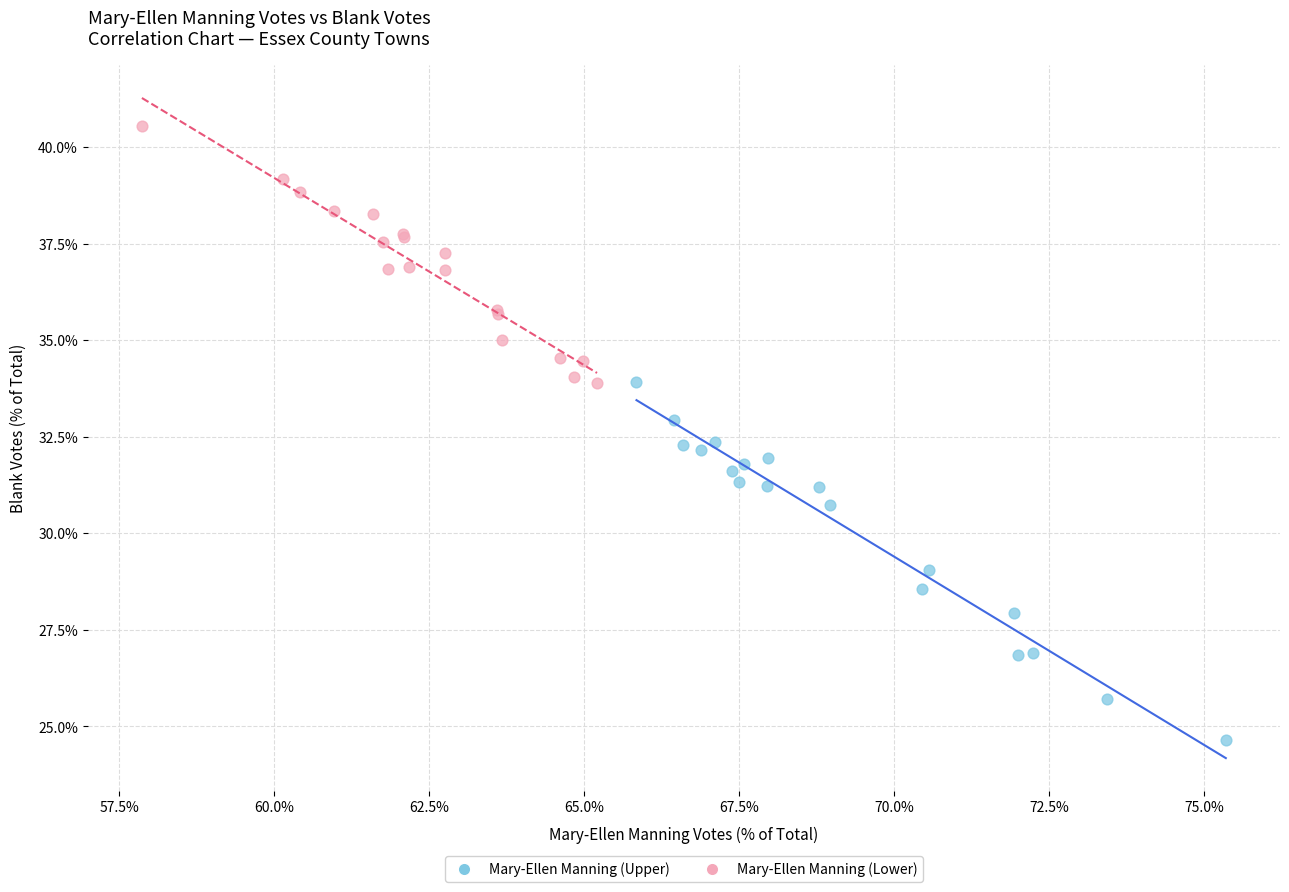

What are all the series names shown in the legend?

Mary-Ellen Manning (Upper), Mary-Ellen Manning (Lower)